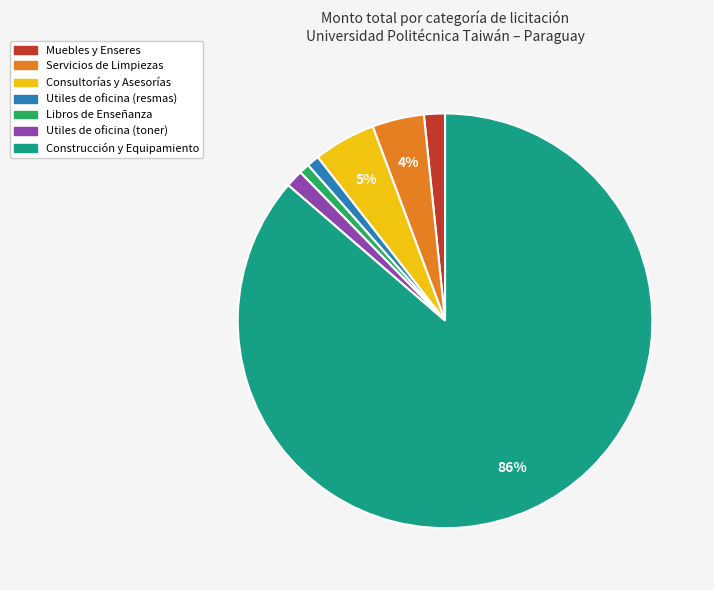

Which slice is the largest?

Construcción y Equipamiento